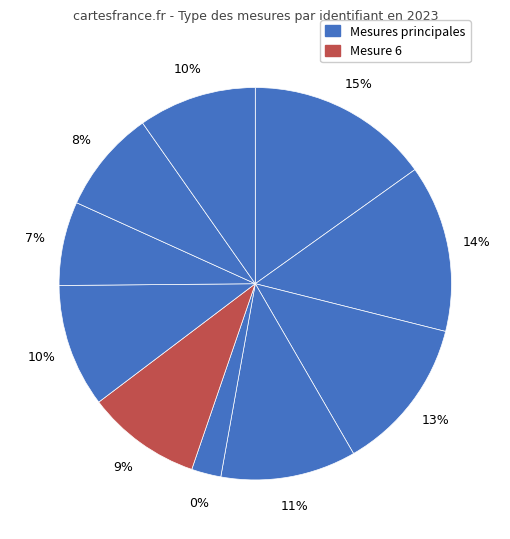

Does 11 account for over 50% of the chart?

No